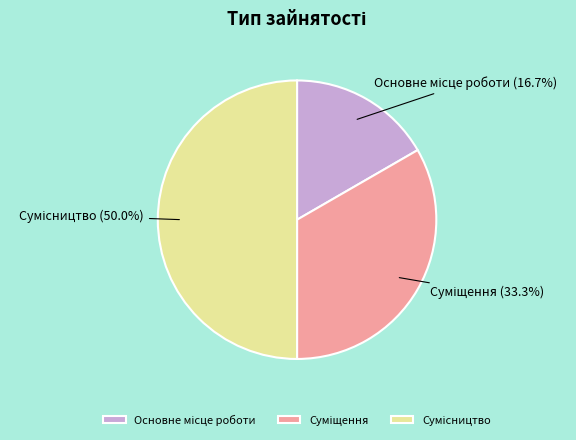

Is the sum of Сумісництво and Суміщення greater than half?

Yes